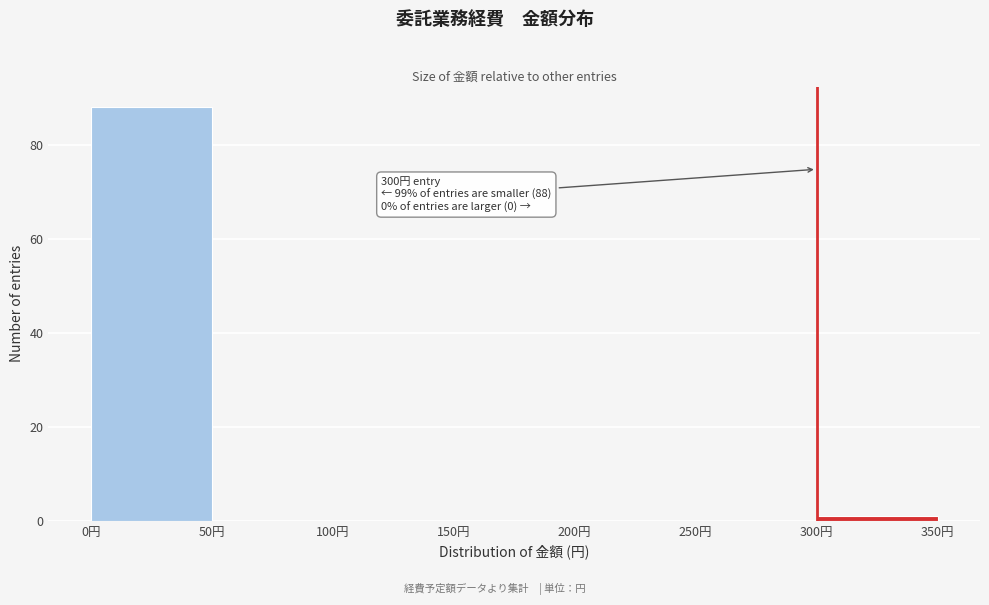

Which range on the x-axis has the tallest bar?

0 to 50